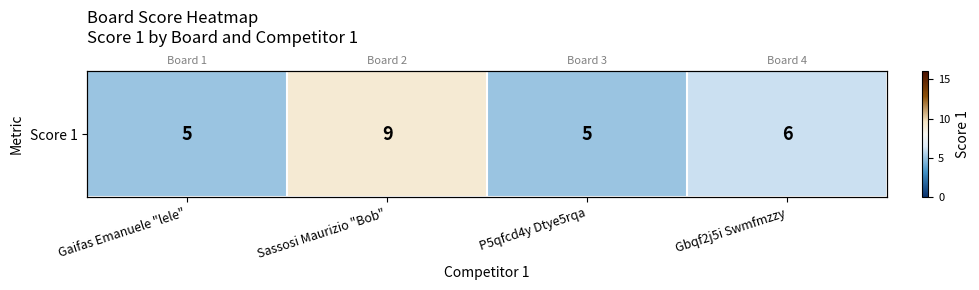

Reading left to right, extract all data points from this chart.

5	9	5	6